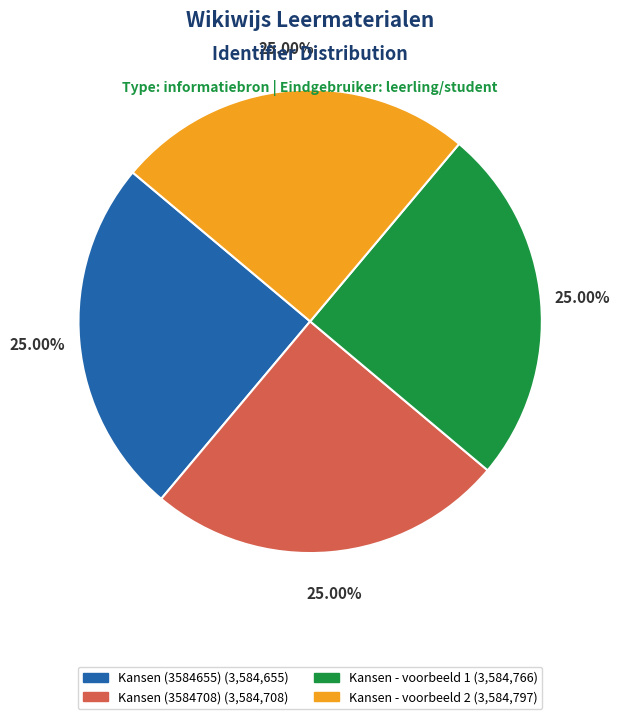

Is Kansen - voorbeeld 1 the majority of the pie?

No